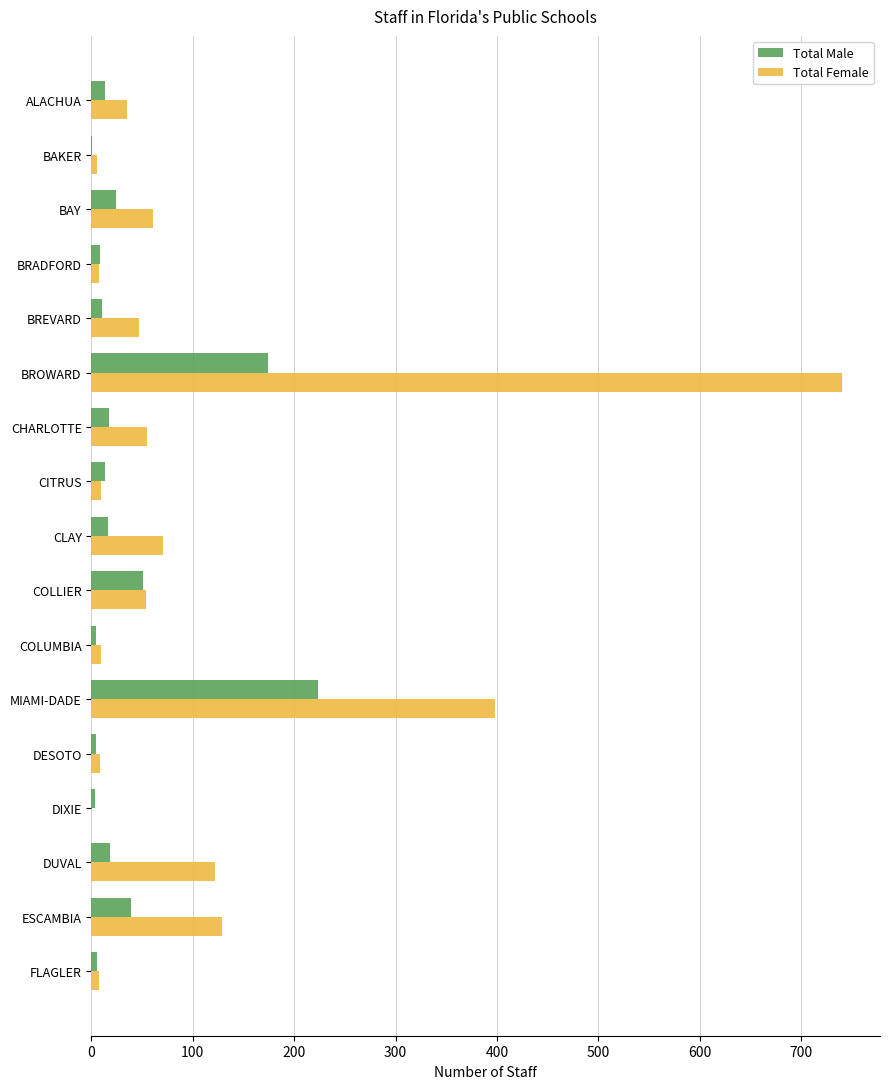

At which label does Total Male reach its peak?

MIAMI-DADE